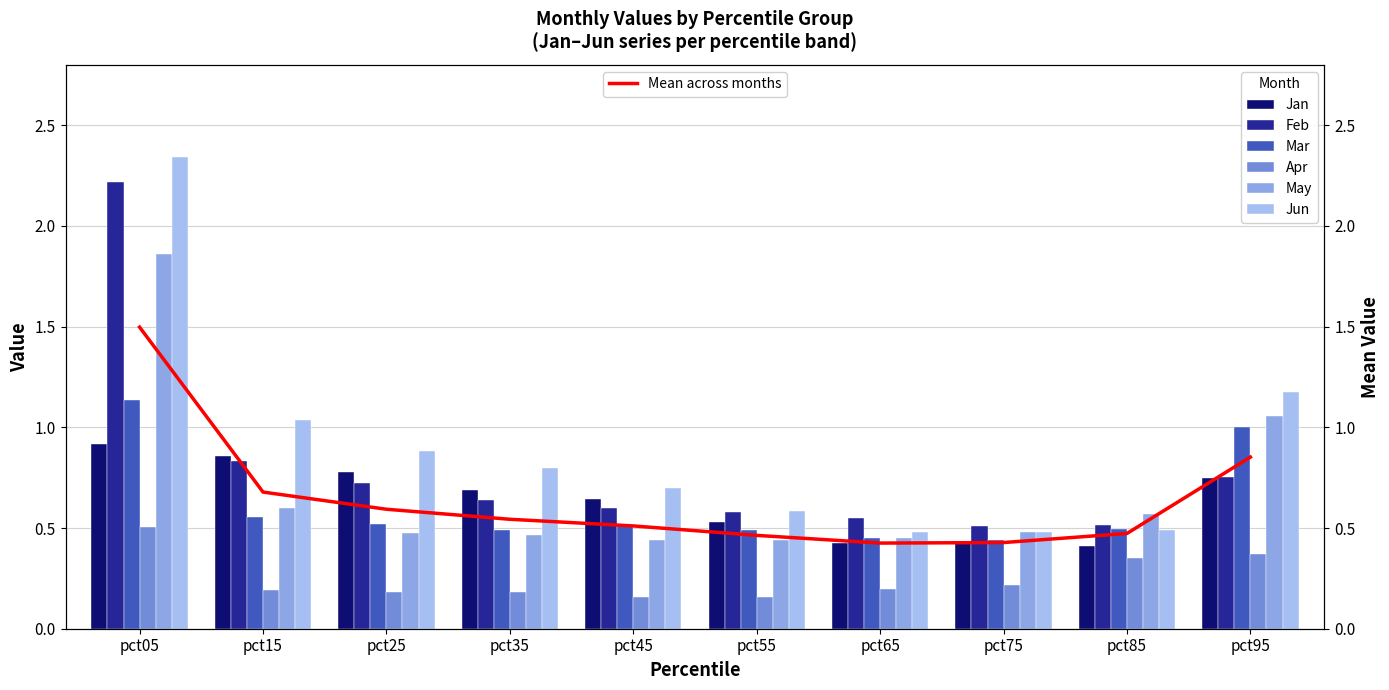

The value of Mar at pct75 is 0.4. True or false?

True